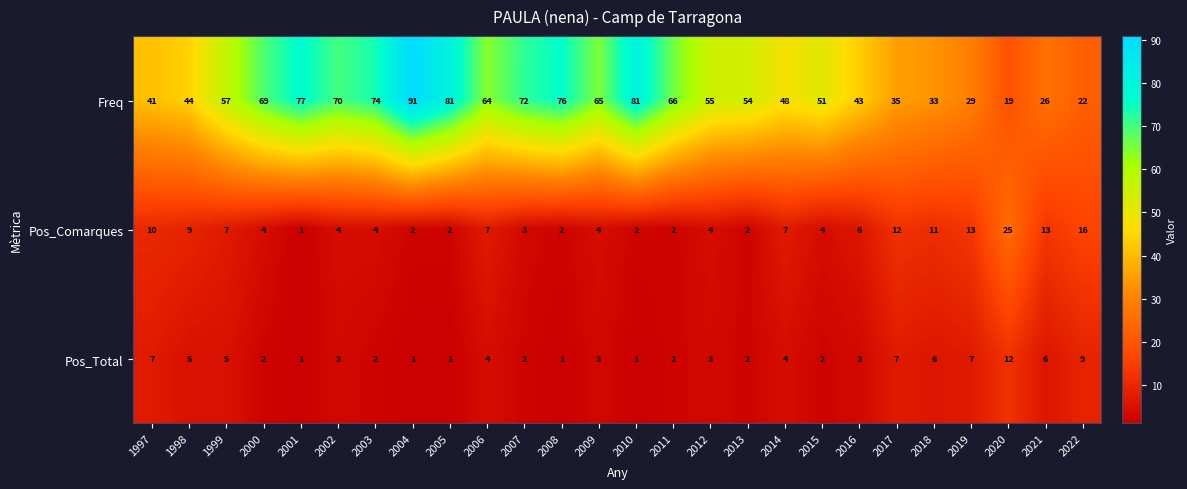

Where is Freq nearest to the value 55?

2012